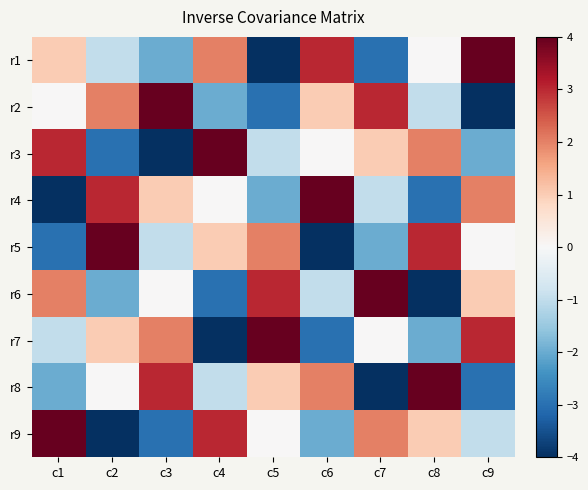

How many data points does each series have?

9